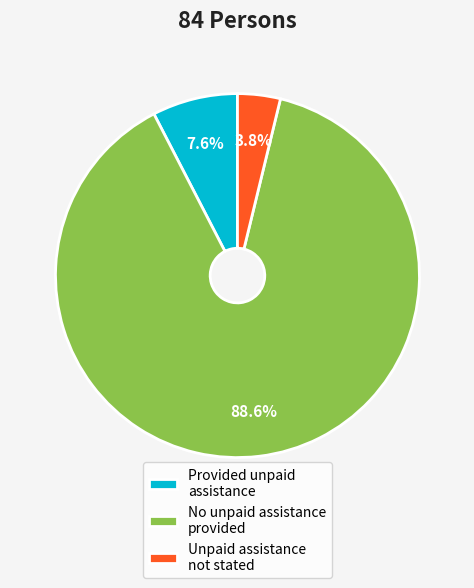

Does Provided unpaid assistance account for over 50% of the chart?

No